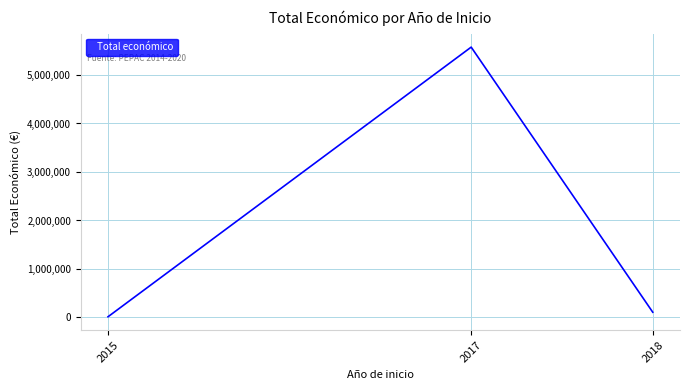

Count the number of categories in the chart.

3